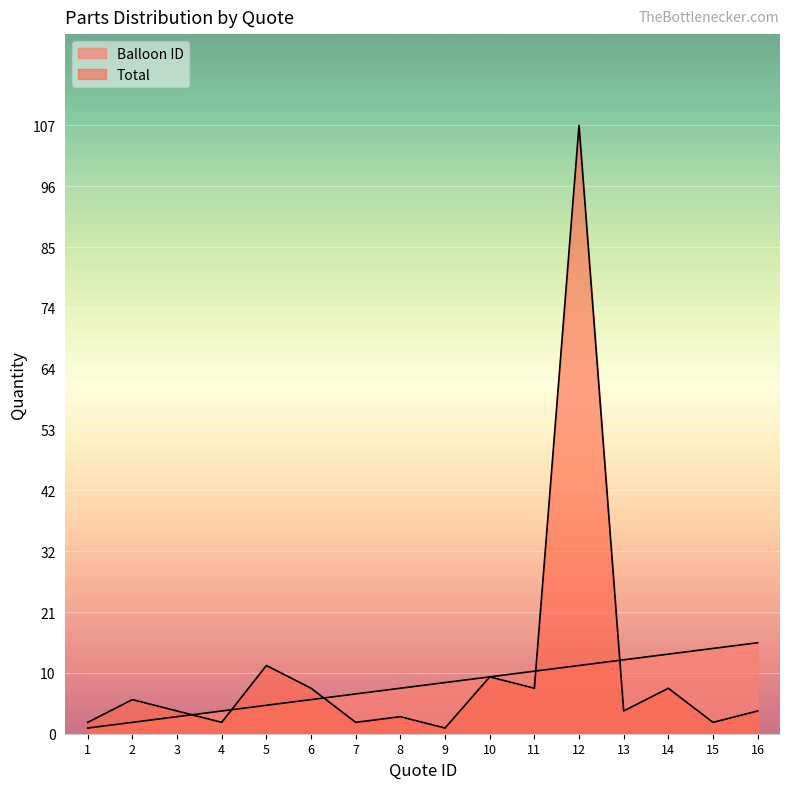

Reading left to right, extract all data points from this chart.

Balloon ID: 1	2	3	4	5	6	7	8	9	10	11	12	13	14	15	16
Total: 2	6	4	2	12	8	2	3	1	10	8	107	4	8	2	4